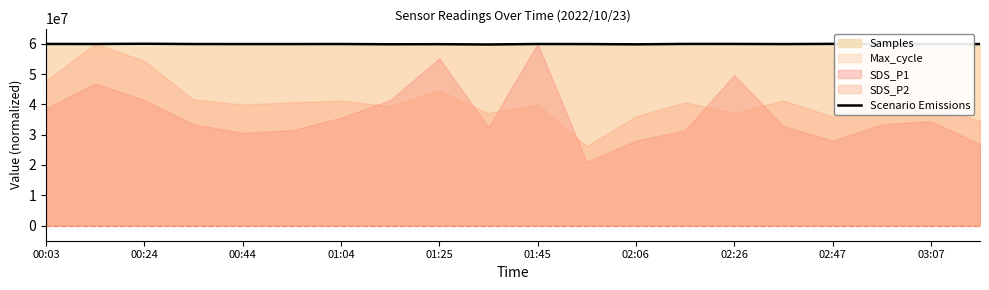

The value of Scenario Emissions at 02:47 is 88191855.3. True or false?

False